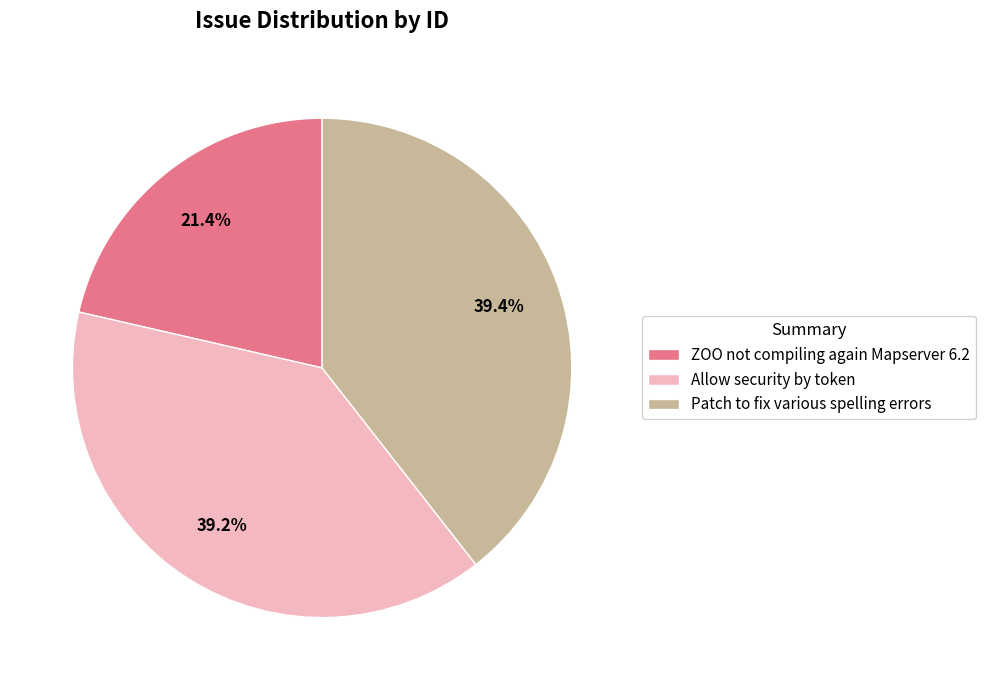

How many segments does this pie chart have?

3